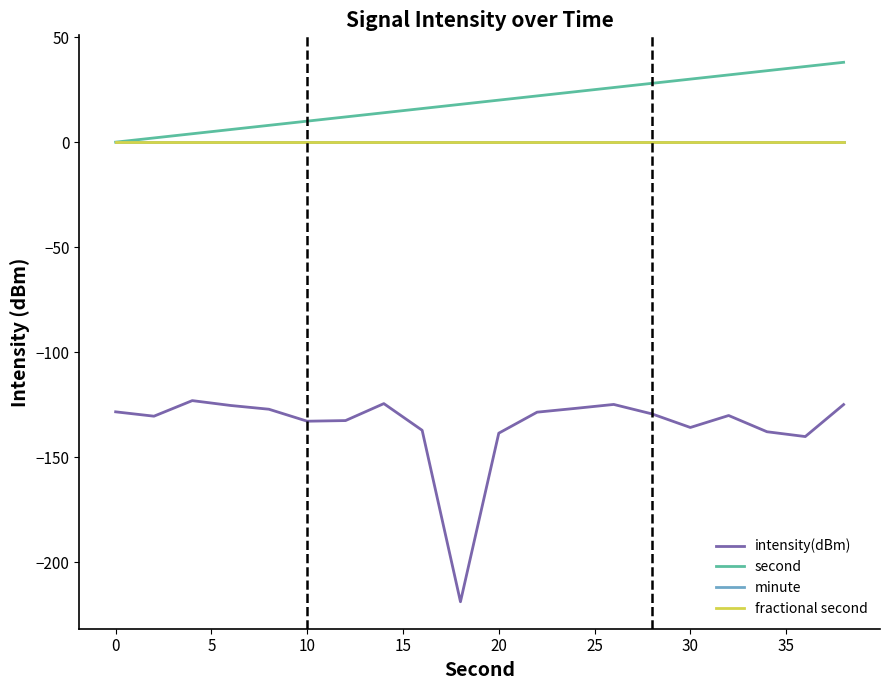

Does the chart display data point markers on the line(s)?

No